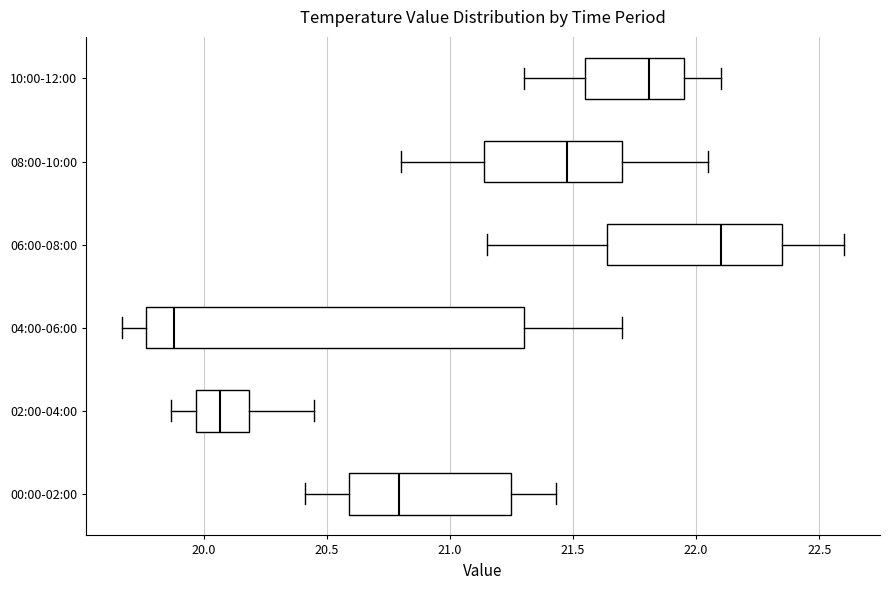

Which box is the widest, from its left edge to its right edge?

04:00-06:00